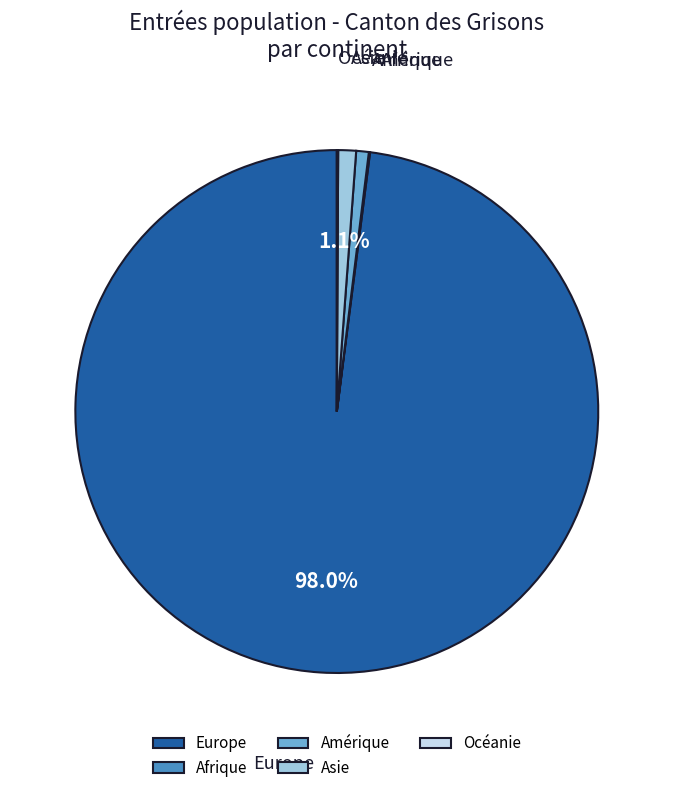

How much of the chart is everything except Asie?

98.9%